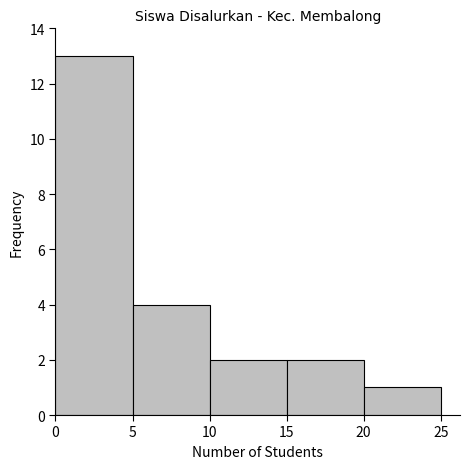

Reading left to right, list every bar in this chart as the range it spans on the x-axis followed by its height. The values are not printed on the chart, so give them approximately, as read against the axis.

0 to 5: 13
5 to 10: 4
10 to 15: 2
15 to 20: 2
20 to 25: 1